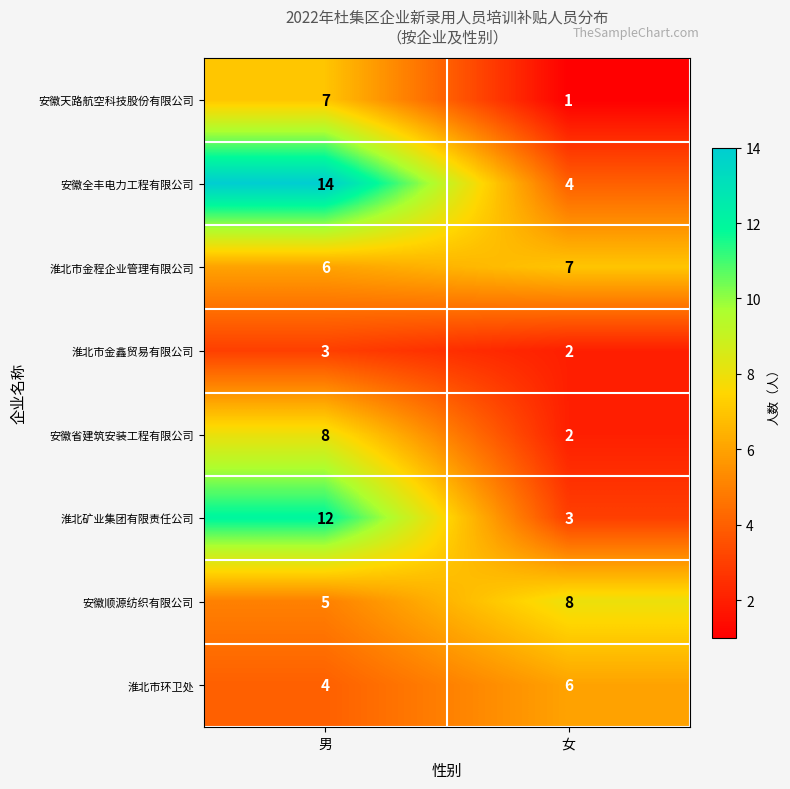

At how many categories does at least one series exceed 1?

2